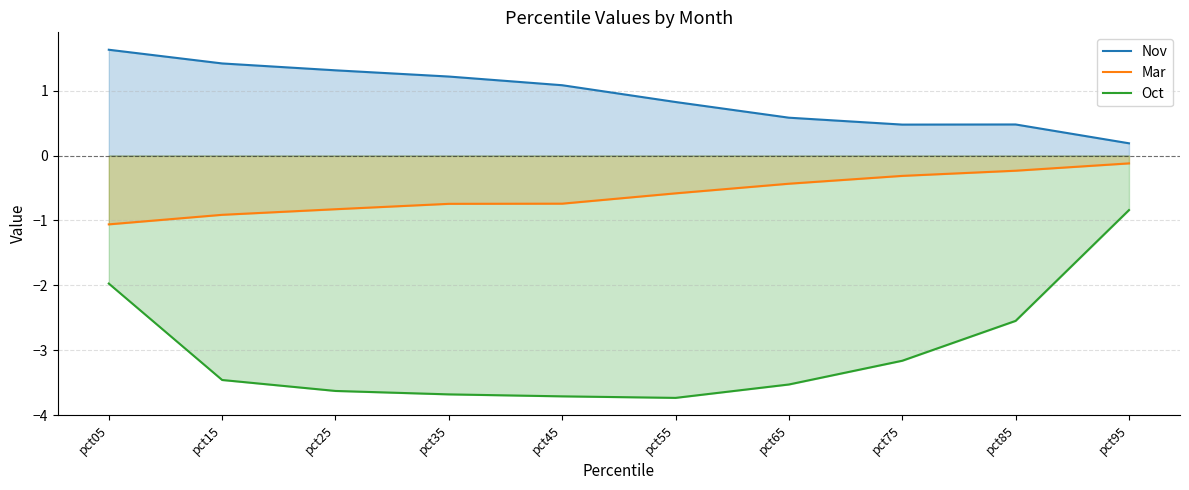

Which series has the largest range (max minus min)?

Oct